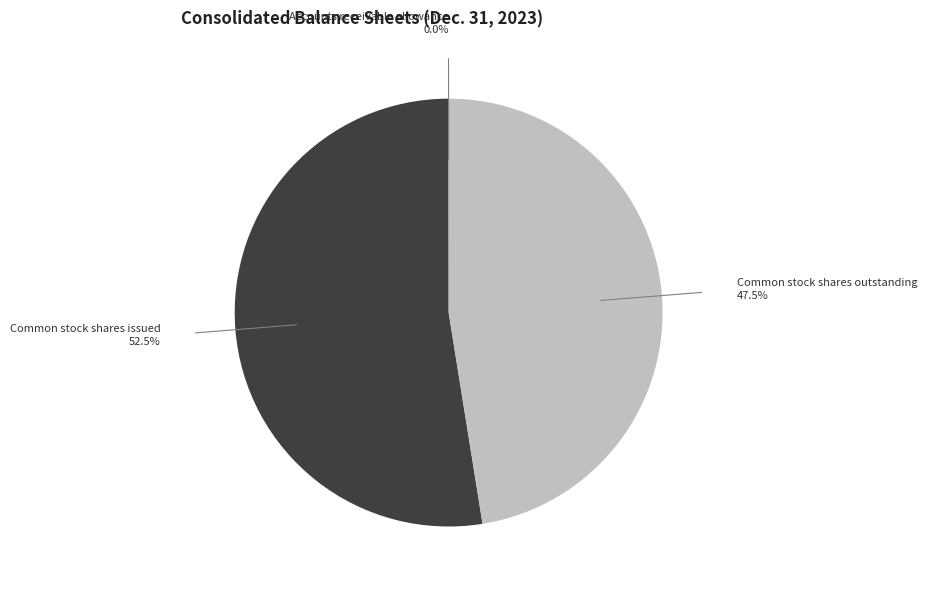

Is there a majority slice in this chart?

Yes